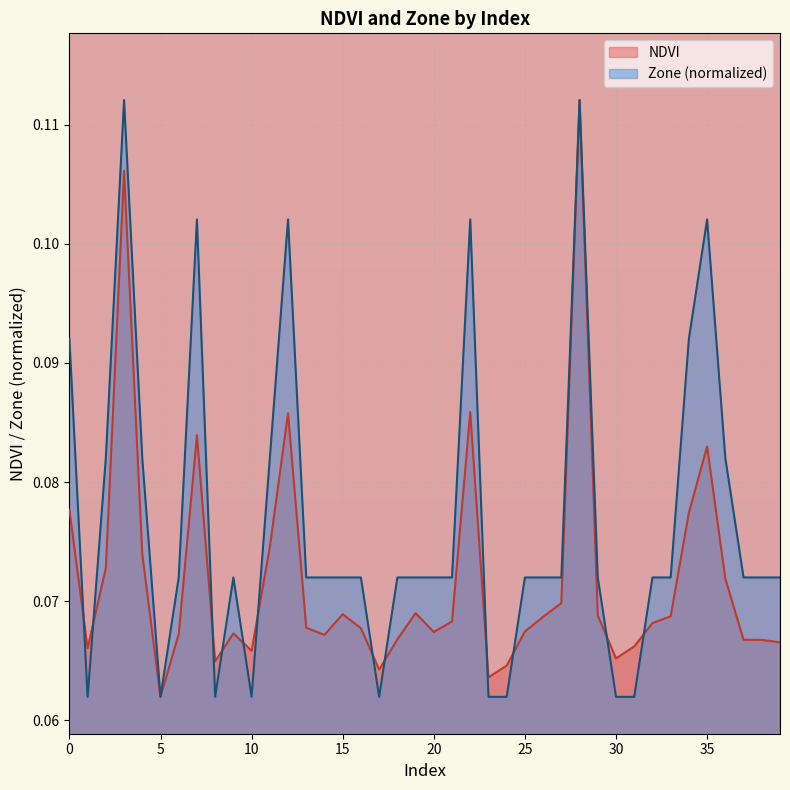

Between 28 and 32, which series saw the biggest shift?

NDVI